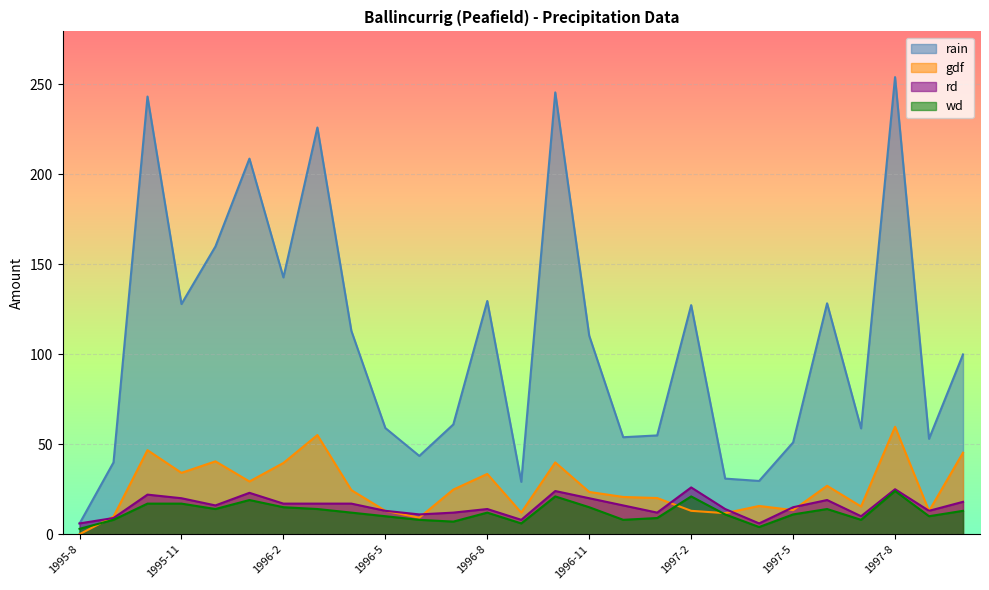

Which series has the largest total across all categories?

rain